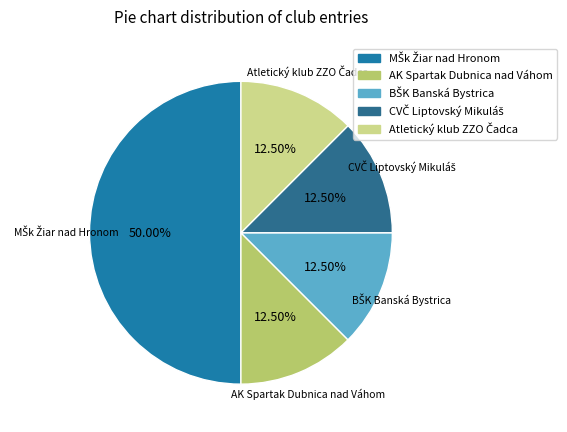

Count the number of slices in the pie.

5